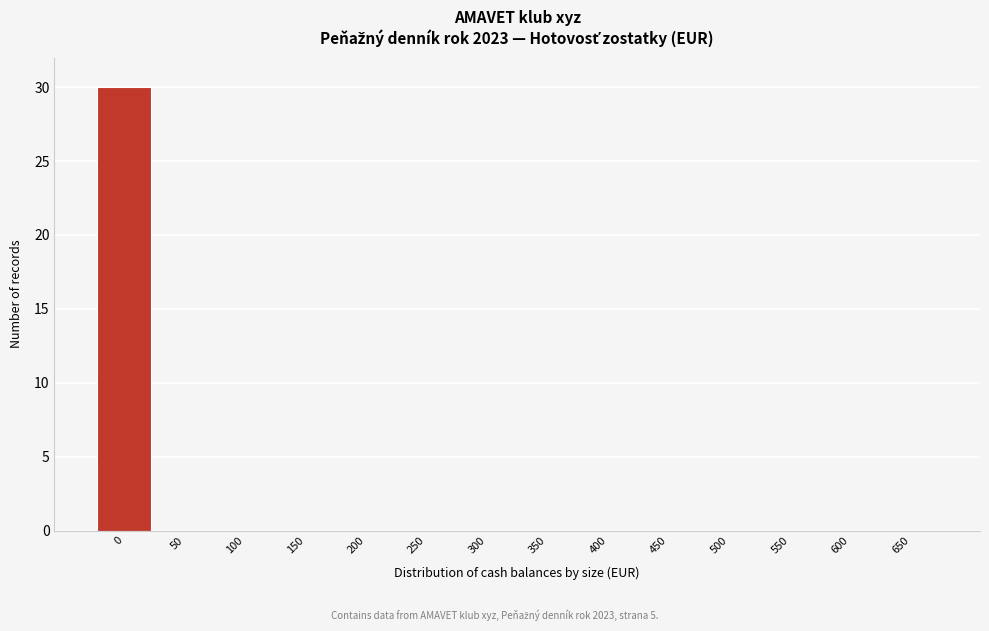

Reading left to right, list all the values displayed in this chart.

0=30	50=0	100=0	150=0	200=0	250=0	300=0	350=0	400=0	450=0	500=0	550=0	600=0	650=0